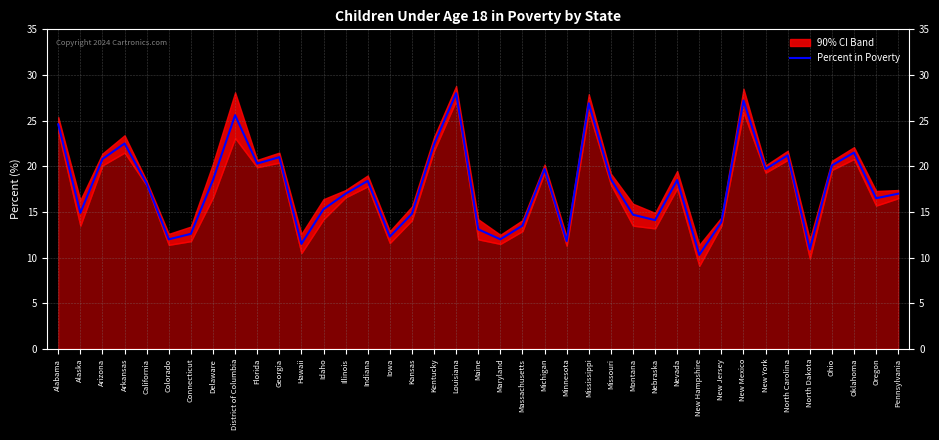

List the labels in order of value, smallest first.

New Hampshire, North Dakota, Hawaii, Minnesota, Colorado, Maryland, Iowa, Connecticut, Maine, Massachusetts, New Jersey, Nebraska, Montana, Kansas, Alaska, Idaho, Oregon, Illinois, Pennsylvania, California, Indiana, Delaware, Nevada, Missouri, Michigan, New York, Ohio, Florida, Arizona, Georgia, North Carolina, Oklahoma, Kentucky, Arkansas, Alabama, District of Columbia, Mississippi, New Mexico, Louisiana